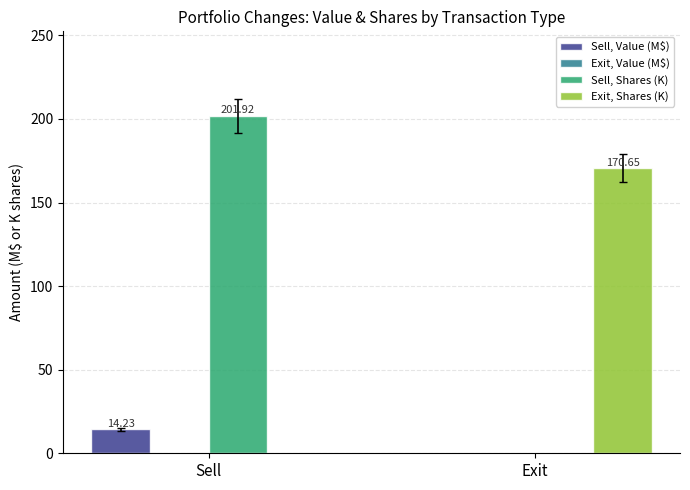

What is the sum of the Sell, Value (M$) values at Exit and Sell?

14.2